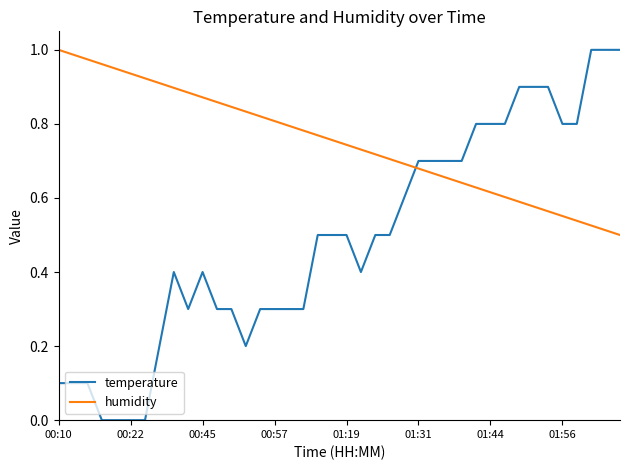

Count the number of categories in the chart.

40